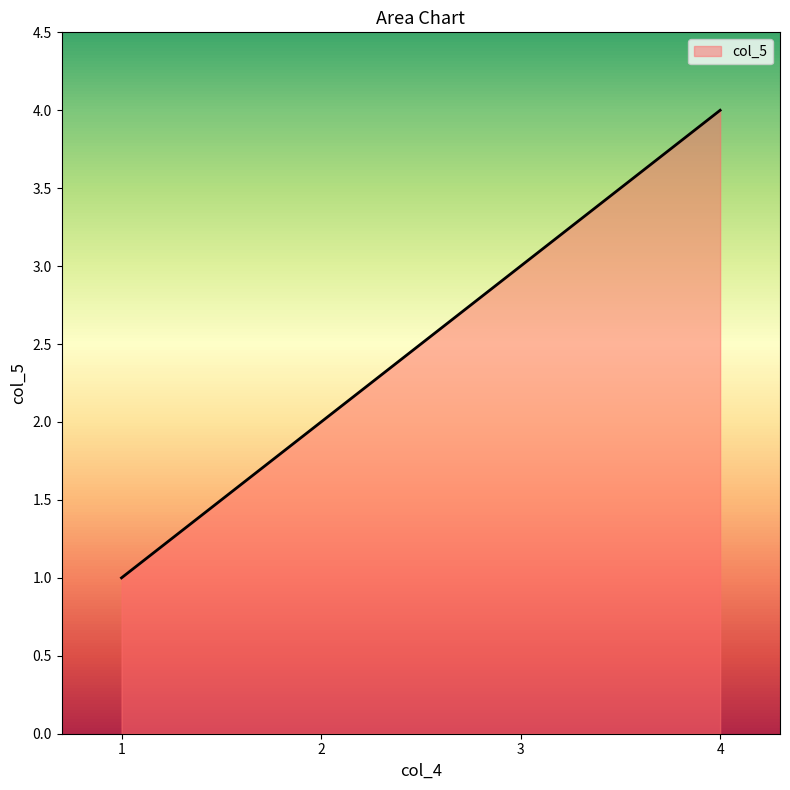

The chart shows a value of 3 at 3. True or false?

True